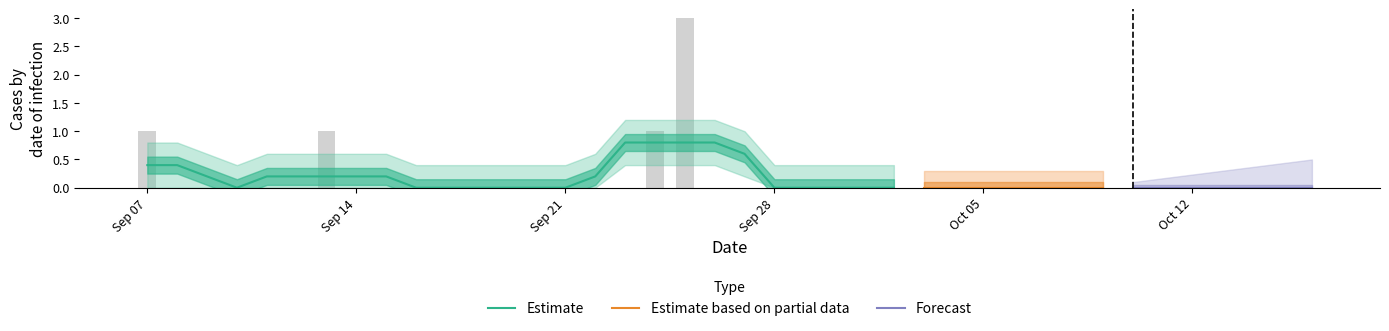

Rank the series at 2020-10-03 from lowest to highest value.

Estimate, Estimate based on partial data, Forecast